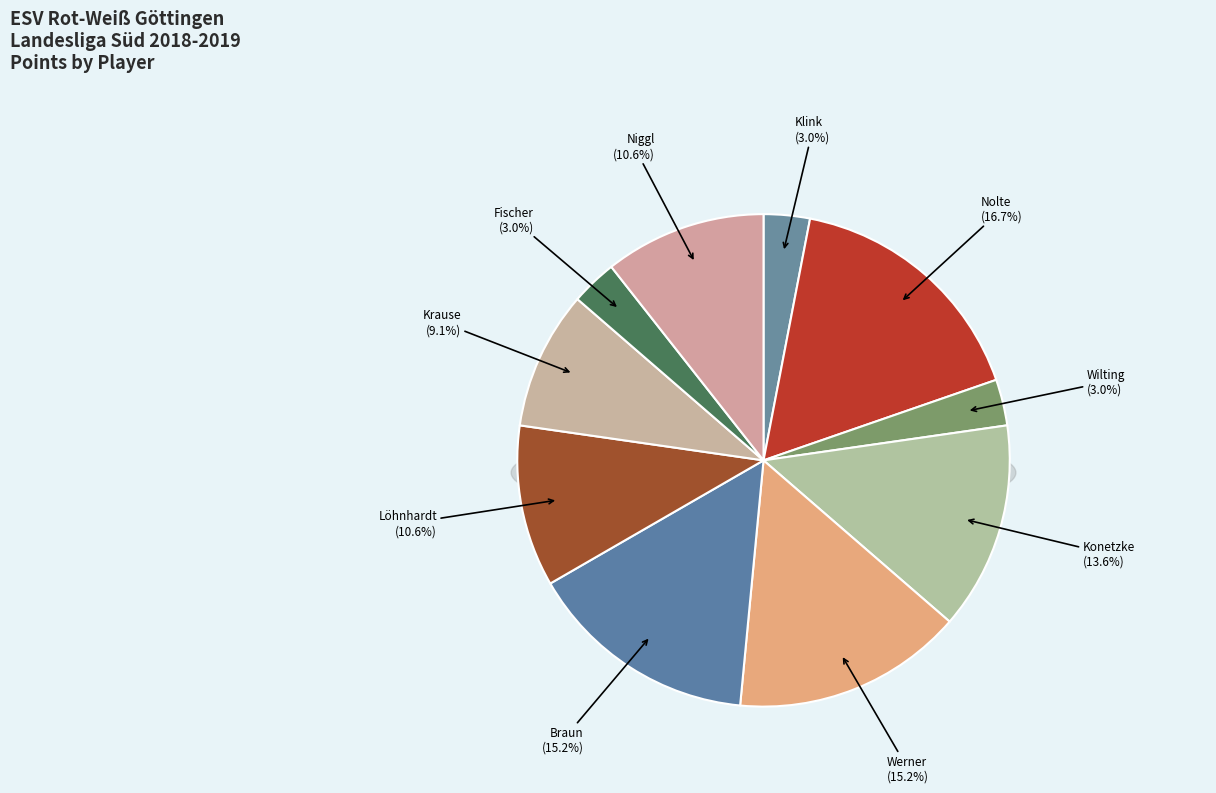

Rank the categories by value from lowest to highest.

Klink, Robert, Wilting, Alexander, Dr., Fischer, Arthur, Krause, Maximilian, Löhnhardt, Benjamin, Niggl, Michael, Konetzke, Peter, Werner, Martin, Dr., Braun, Ingram, Nolte, Gerhard